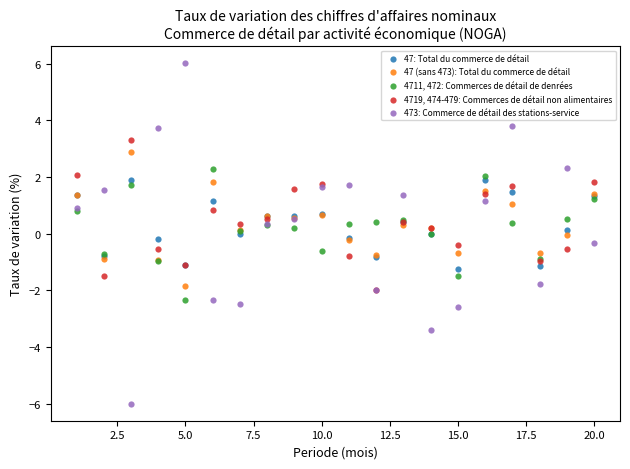

What are all the series names shown in the legend?

47: Total du commerce de détail, 47 (sans 473): Total du commerce de détail, 4711, 472: Commerces de détail de denrées, 4719, 474-479: Commerces de détail non alimentaires, 473: Commerce de détail des stations-service